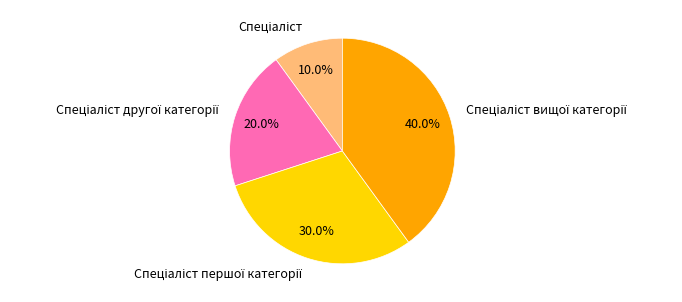

Is there any slice that represents more than half of the pie?

No